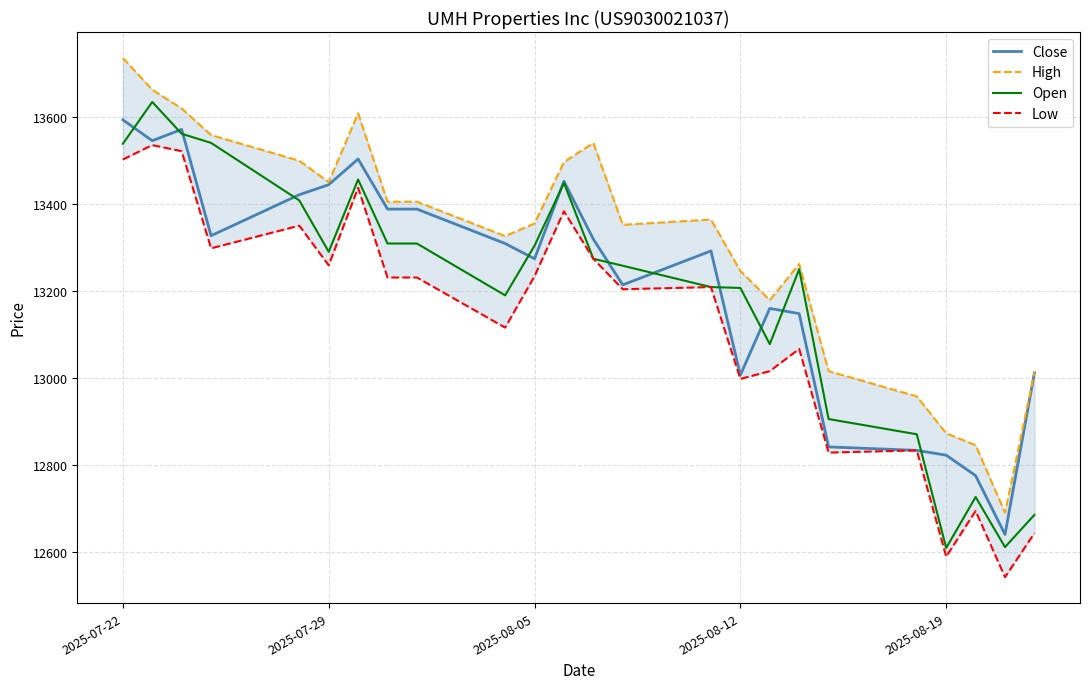

In High, how many points are lower than both neighbors (excluding endpoints)?

5